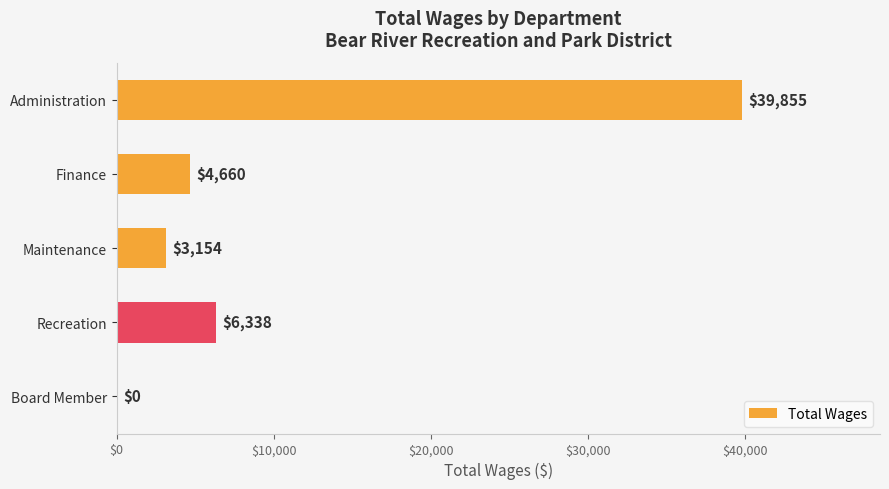

What is the change in value from Finance to Board Member?

-4660